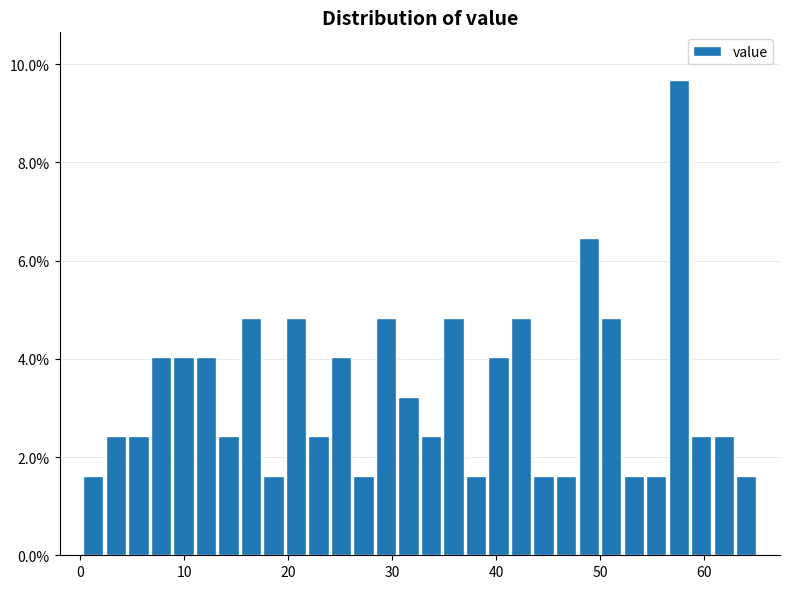

Around what value on the x-axis is the tallest bar? Give the approximate position of its centre, as read against the axis.

58